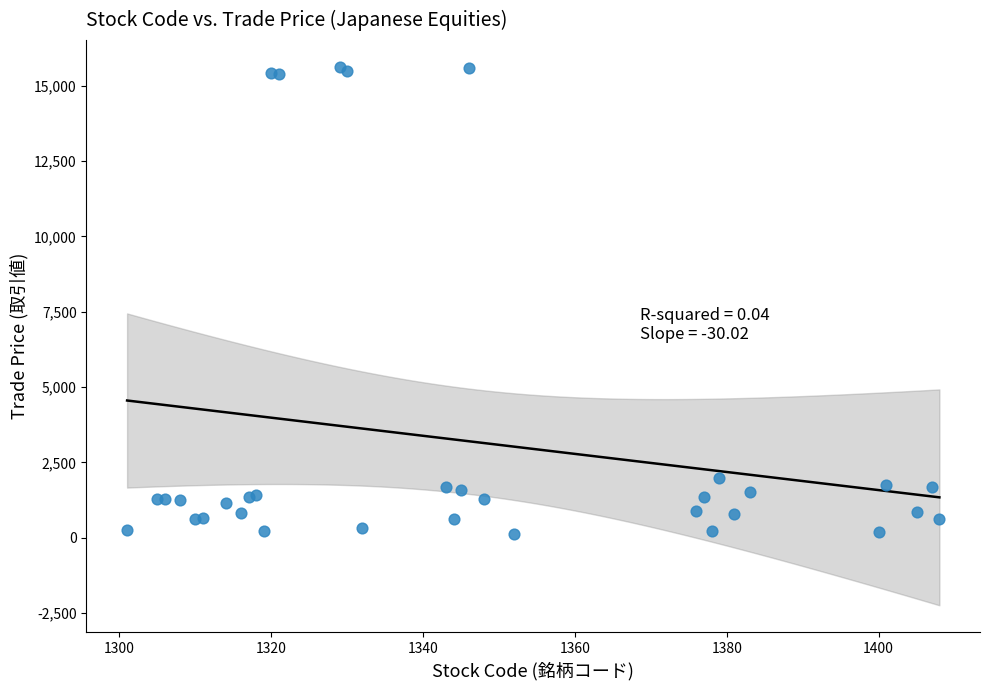

What Y value in the scatter plot is closest to 7877?

1971